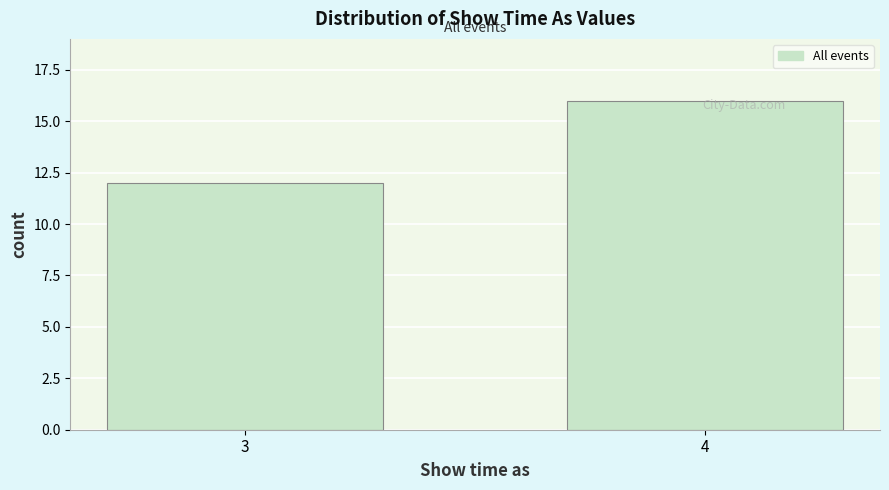

What is the ratio of the value at 4 to the value at 3?

1.3